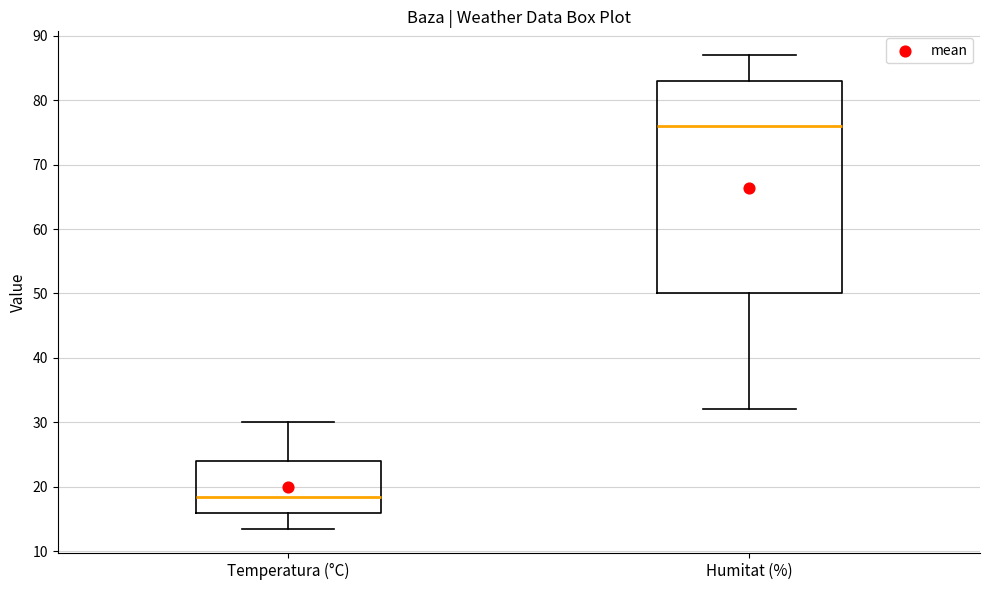

Reading left to right, transcribe this box plot: for each box, give where its median line is, the range the box spans, and where its two whiskers end, as read against the y-axis. The values are not printed on the chart, so give them approximately, as read against the axis.

Temperatura (°C): median 18, box 16 to 24, whiskers 13 to 30
Humitat (%): median 76, box 50 to 83, whiskers 32 to 87